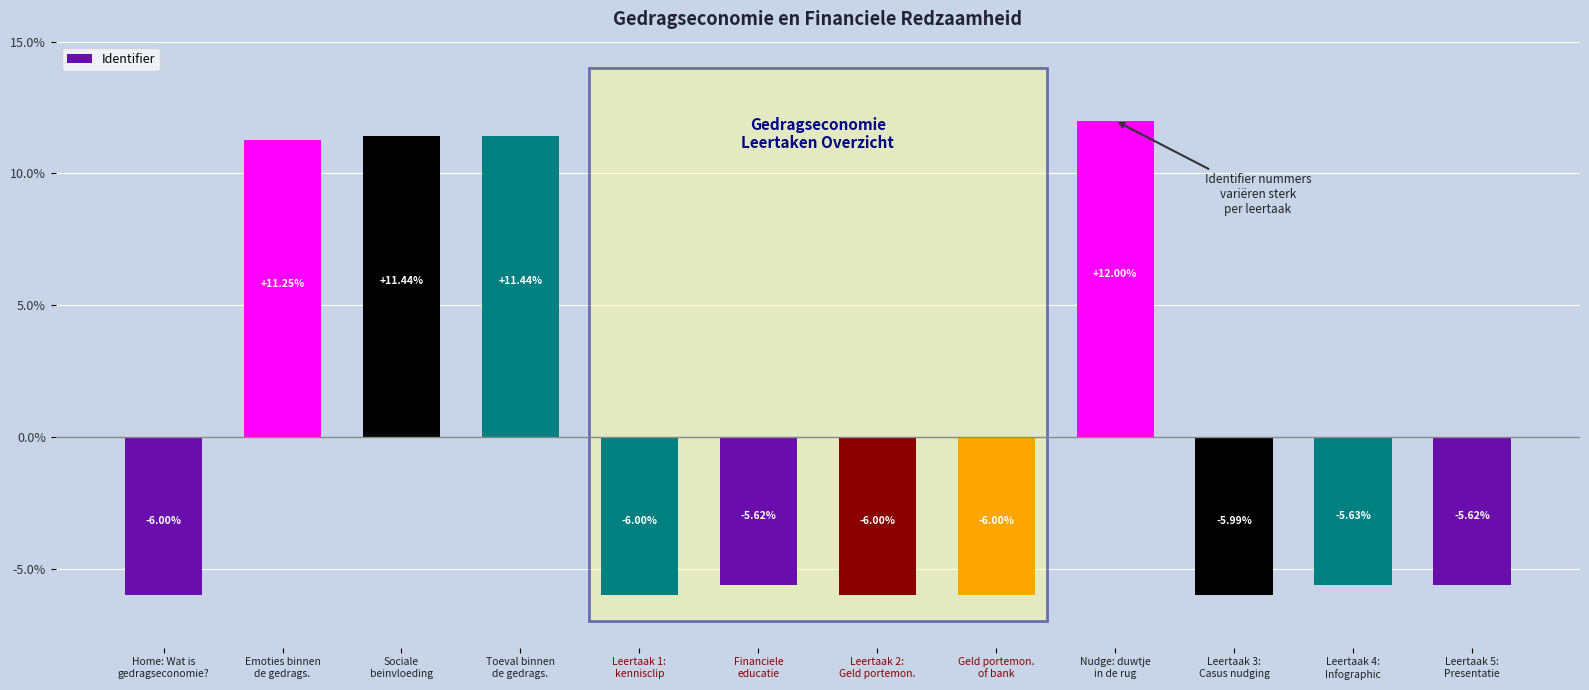

What is the value of the 5th bar from the left?

-6.0